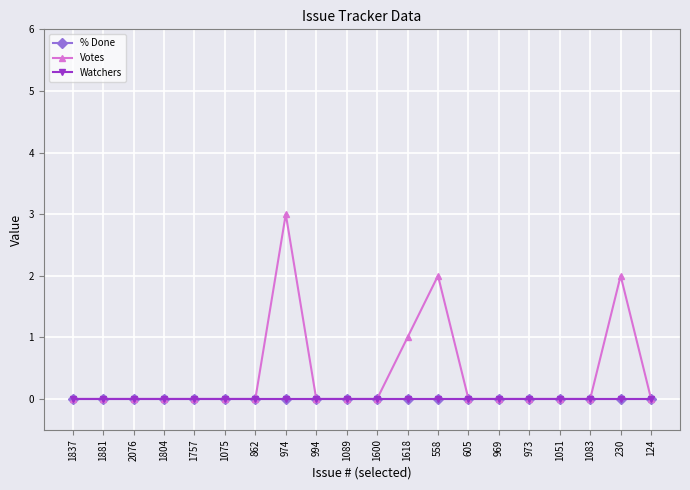

True or false: % Done and Votes intersect in this chart.

False